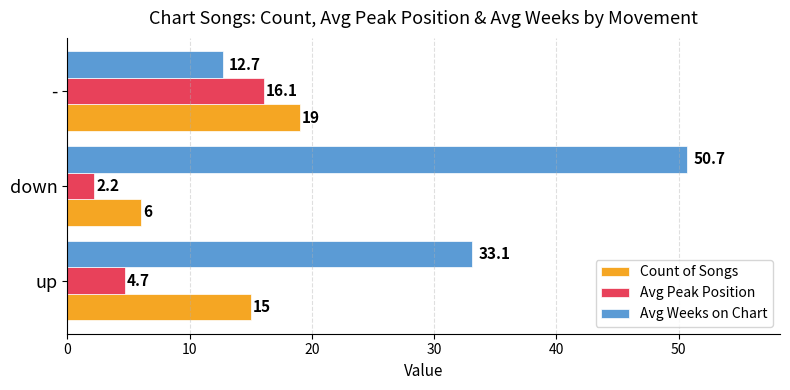

How many categories are shown in the chart?

3